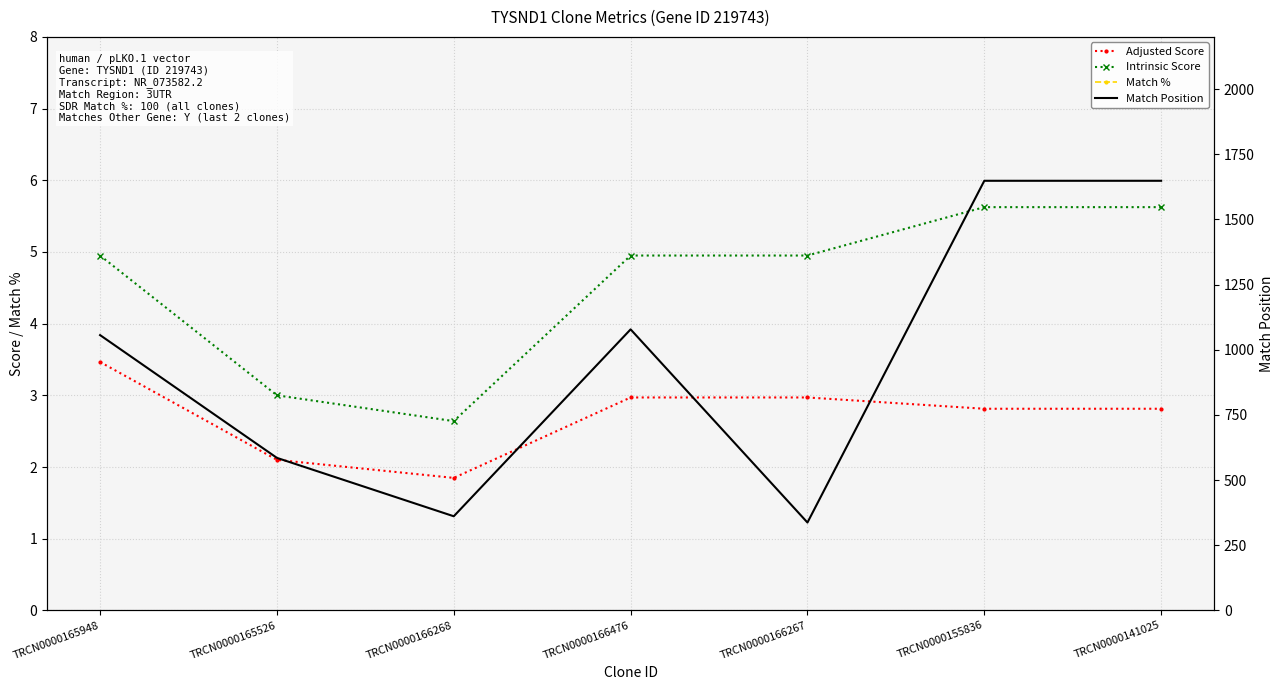

What is the label of the 6th point from the left?

TRCN0000155836